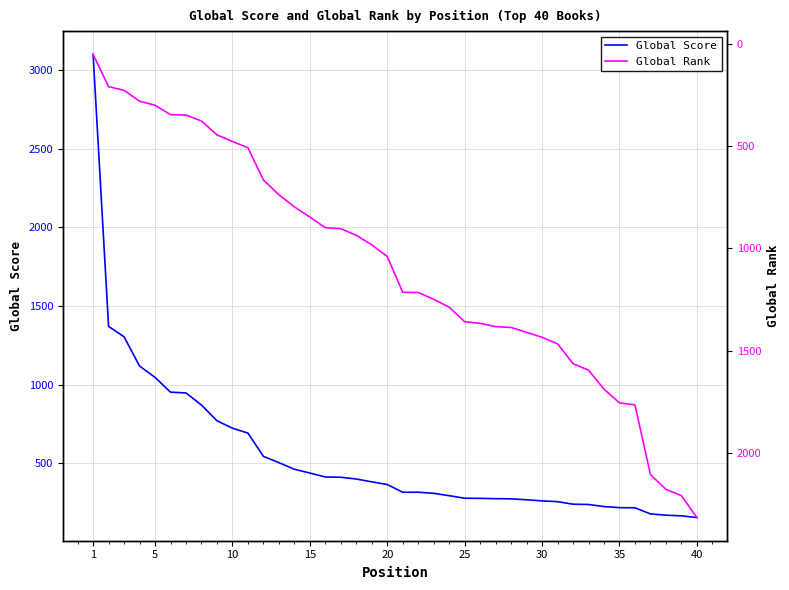

Does the chart have visible grid lines?

Yes